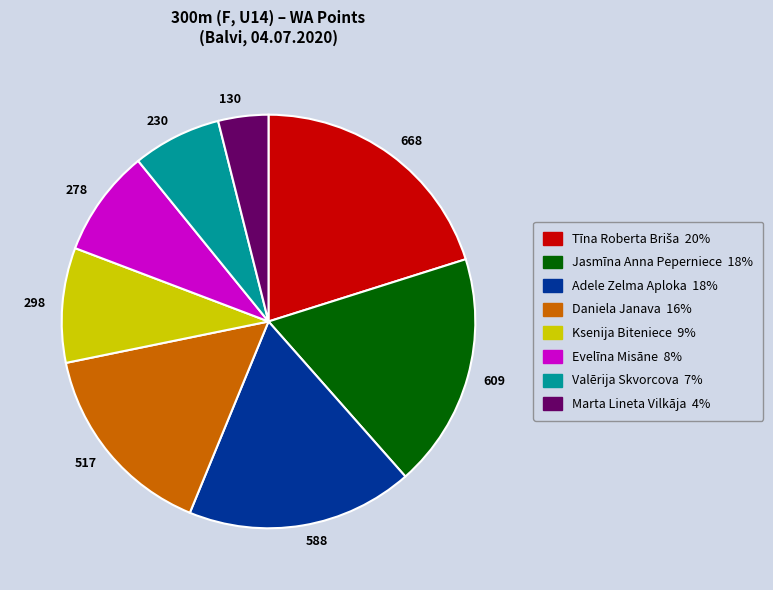

Does any single category account for the majority?

No